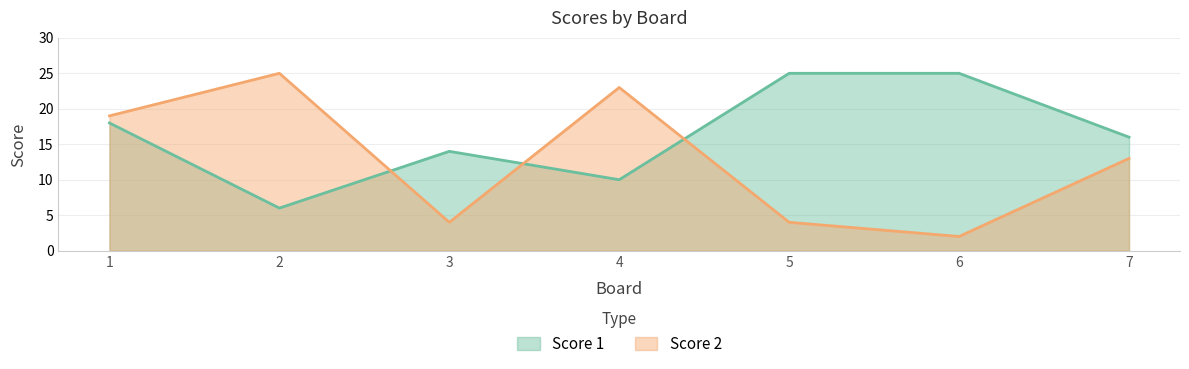

How many interior local valleys does the Score 1 series have?

2